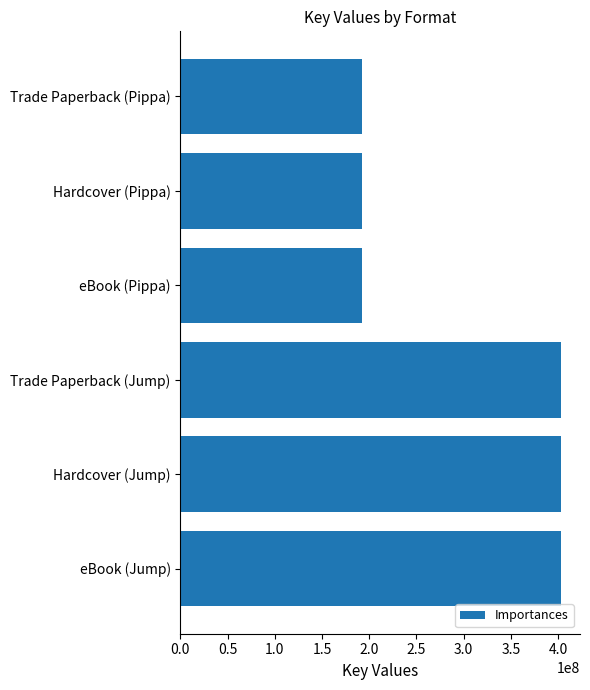

Reading top to bottom, what are all the values shown in this chart?

192732218	192732218	192732218	402986840	402986840	402986840